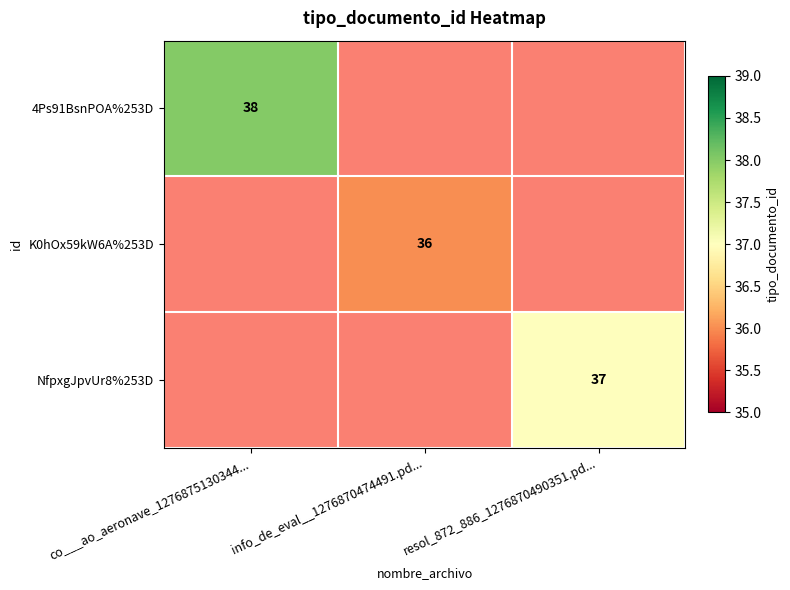

The value of K0hOx59kW6A%253D at info_de_eval__1276870474491.pd... is 49. True or false?

False